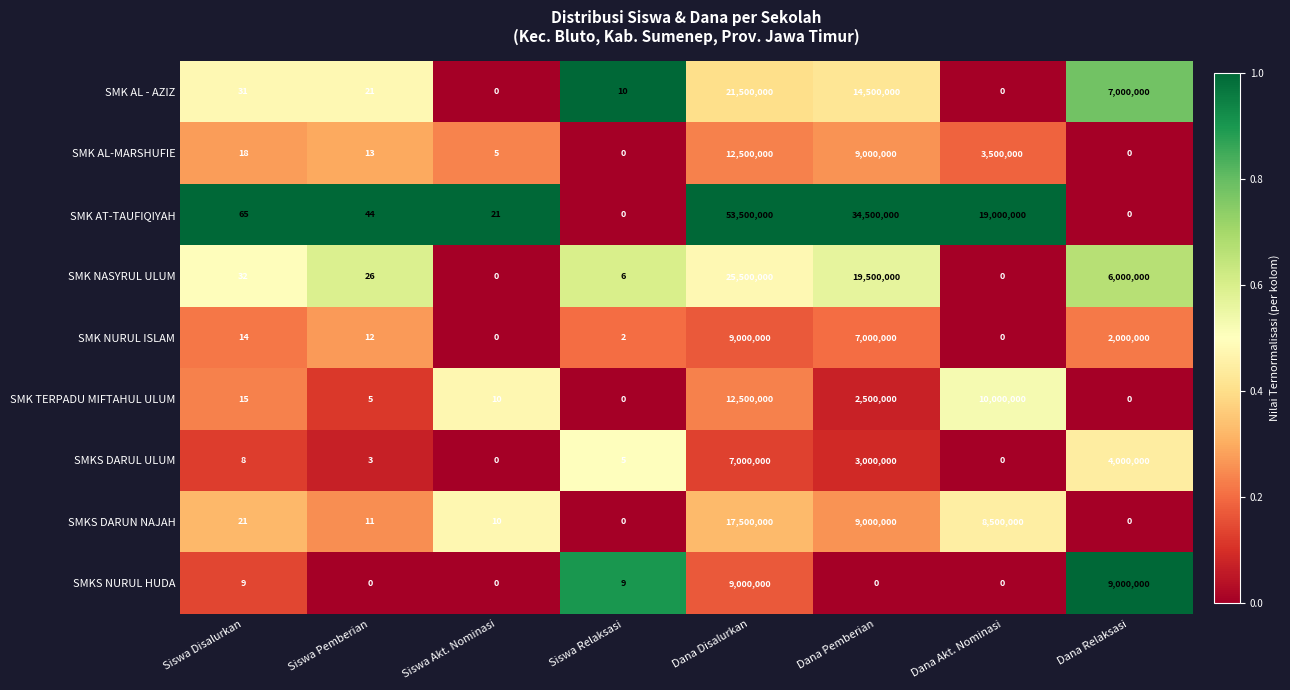

At which label does SMK AL-MARSHUFIE reach its peak?

Dana Disalurkan